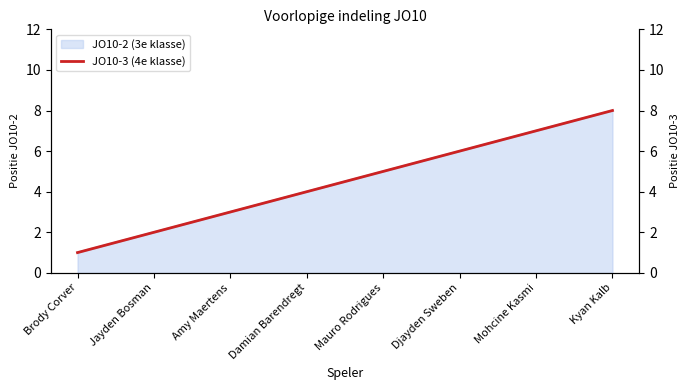

What is the sum of the values at Damian Barendregt and Kyan Kalb?

12